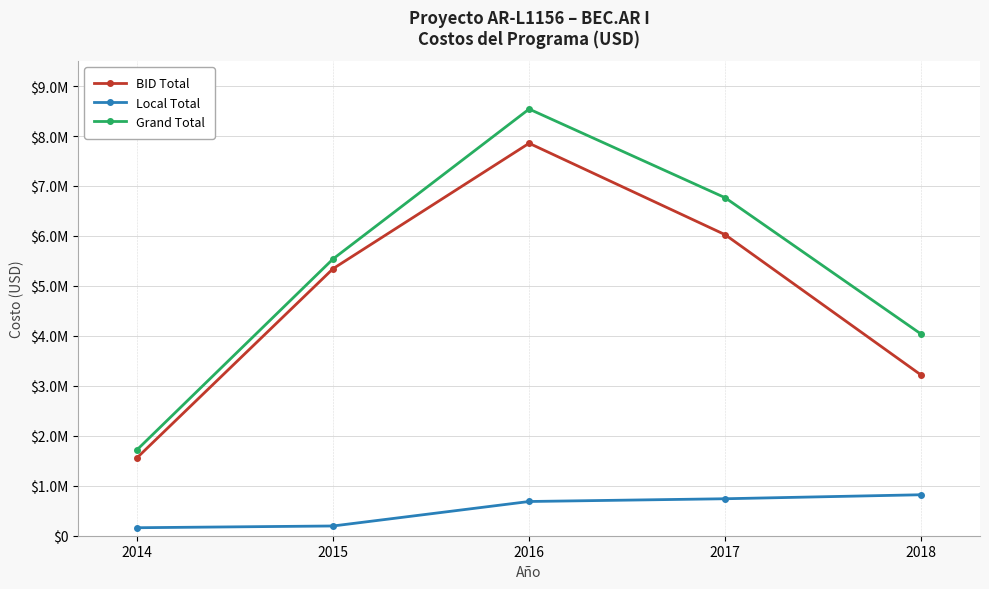

What are all the series names shown in the legend?

BID Total, Local Total, Grand Total